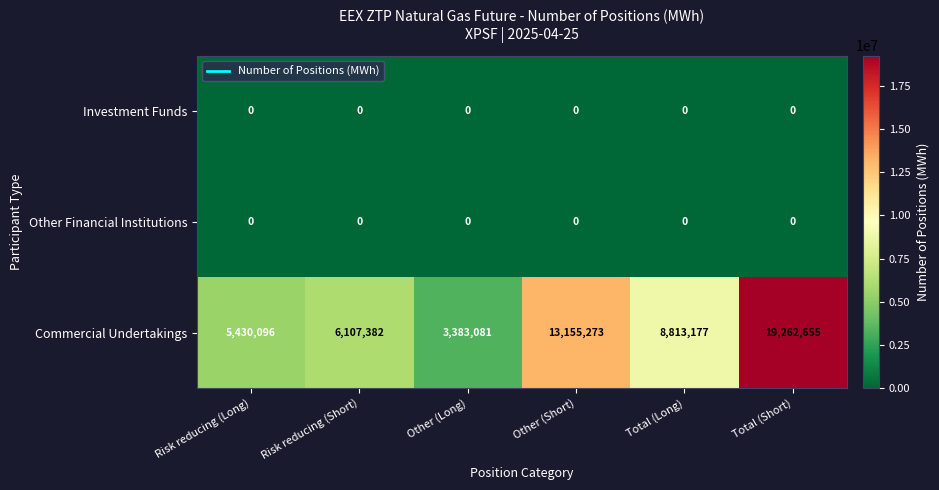

What is the maximum value shown in the chart?

19262655